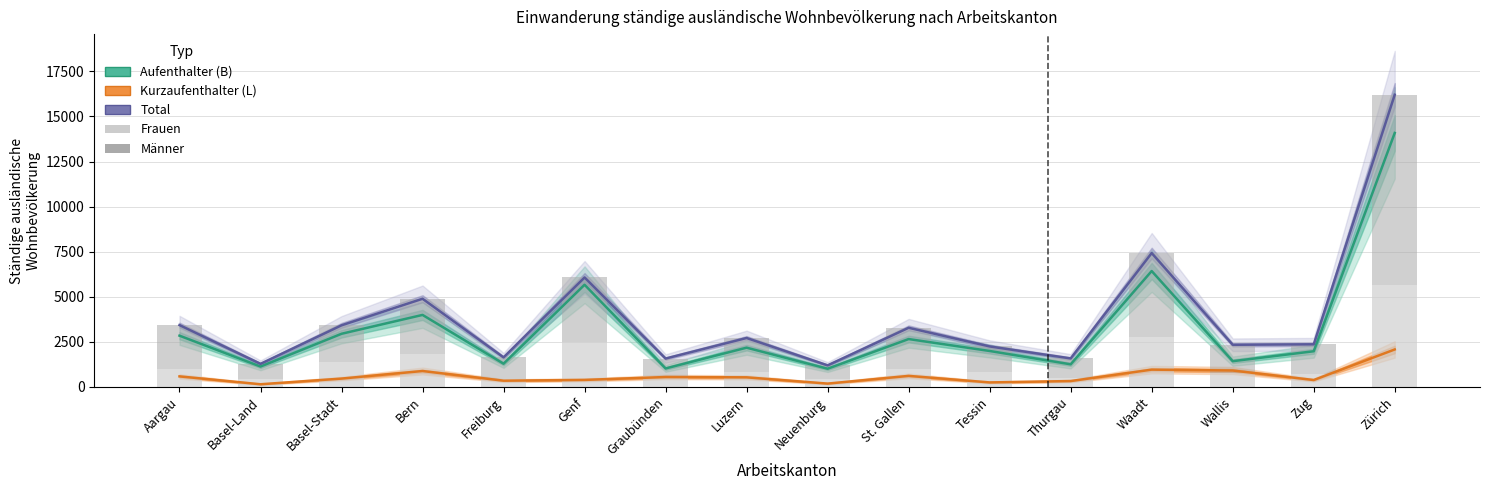

What is the difference between the highest and lowest values at Aargau?

2845